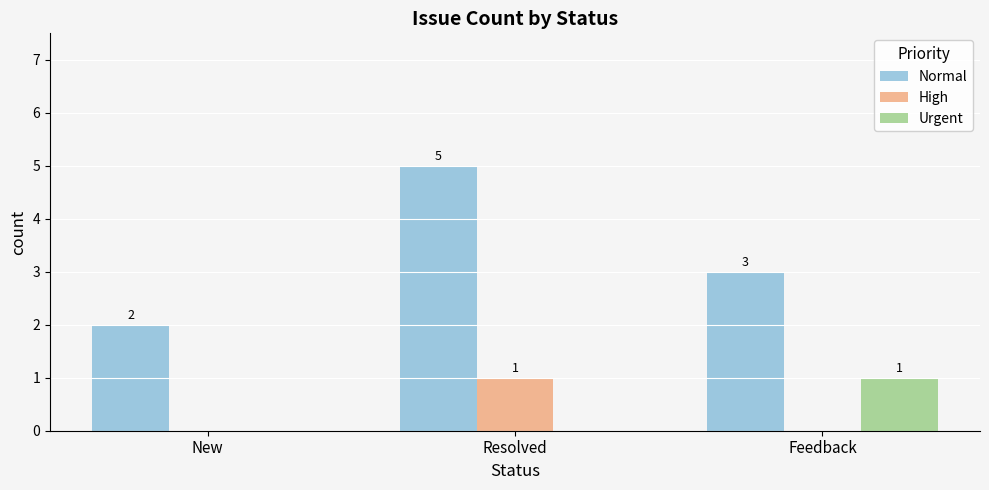

Are the bars grouped side by side (vs. stacked)?

Yes